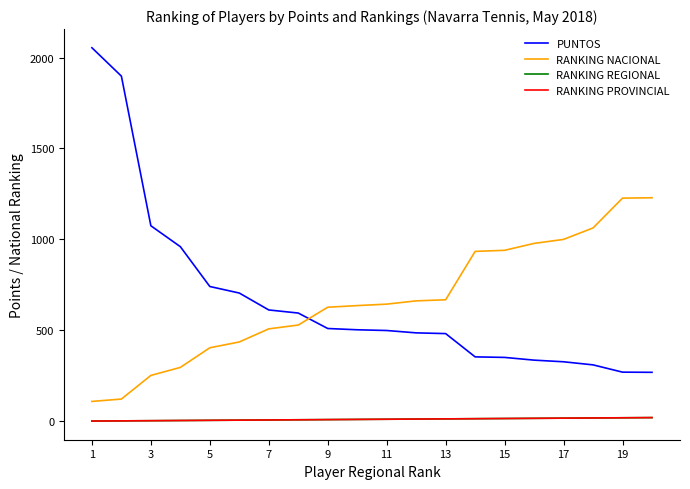

True or false: RANKING PROVINCIAL and RANKING REGIONAL cross at least once.

False